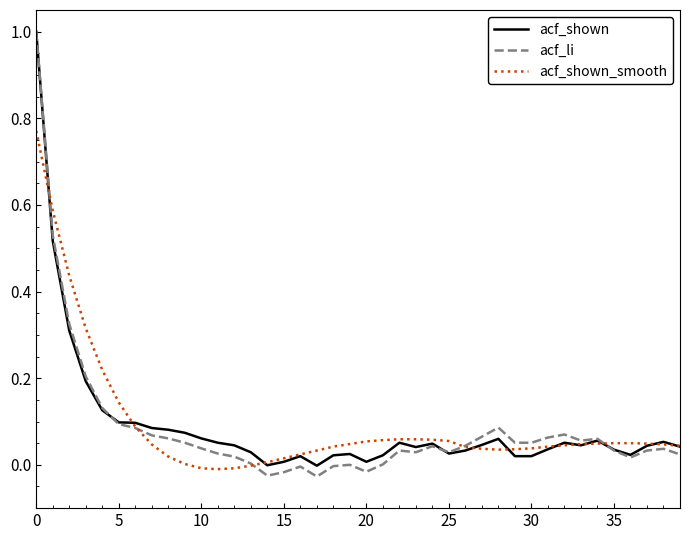

Which series ends up on top after the final intersection of acf_li and acf_shown_smooth?

acf_shown_smooth